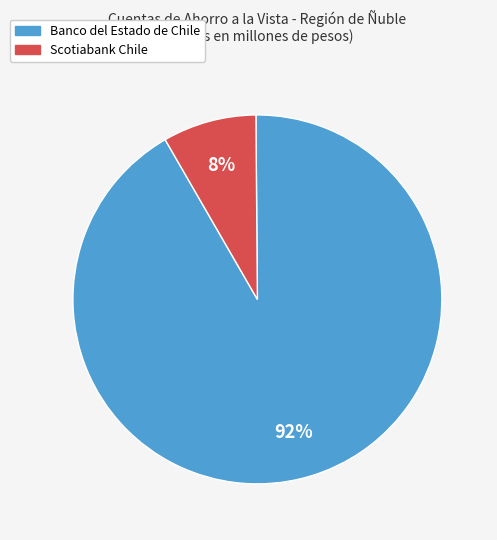

Does any single category account for the majority?

Yes